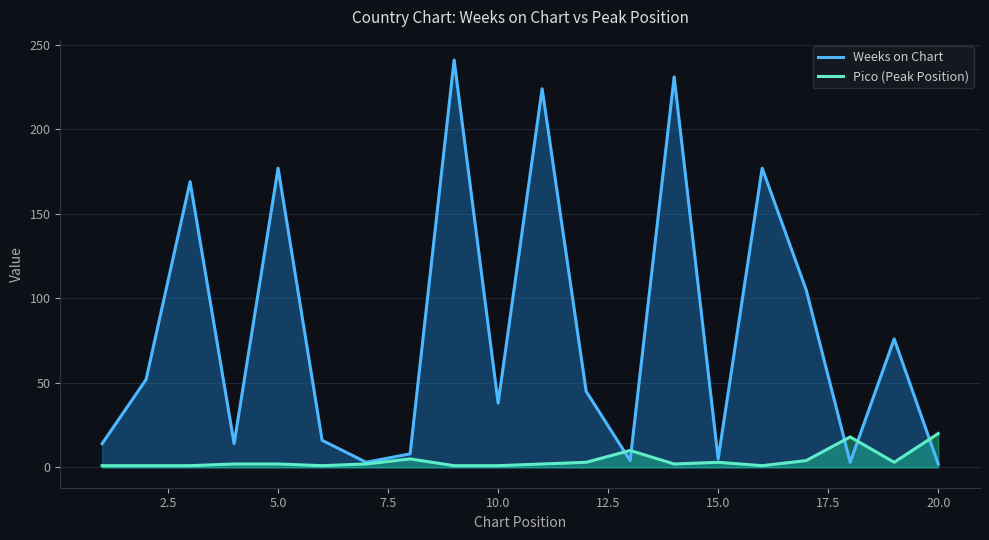

Rank the series by their maximum value, from highest to lowest.

Weeks on Chart, Pico (Peak Position)